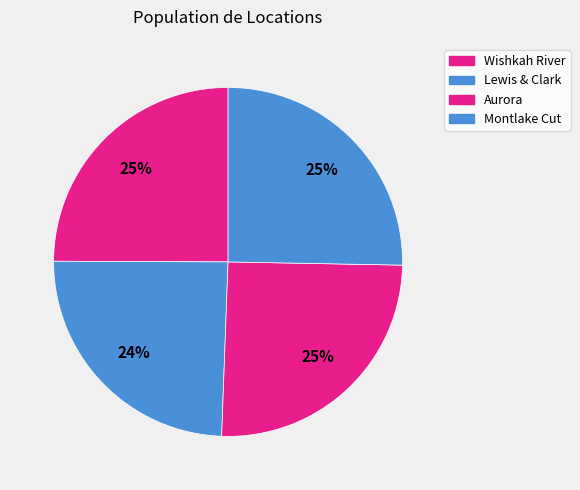

How many segments does this pie chart have?

4